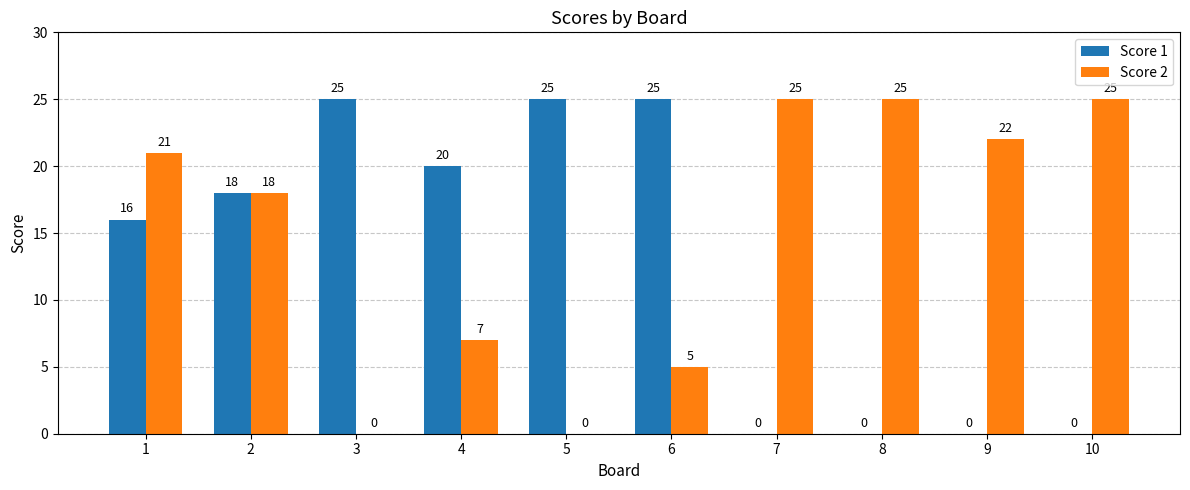

Where is Score 2 nearest to the value 12?

4